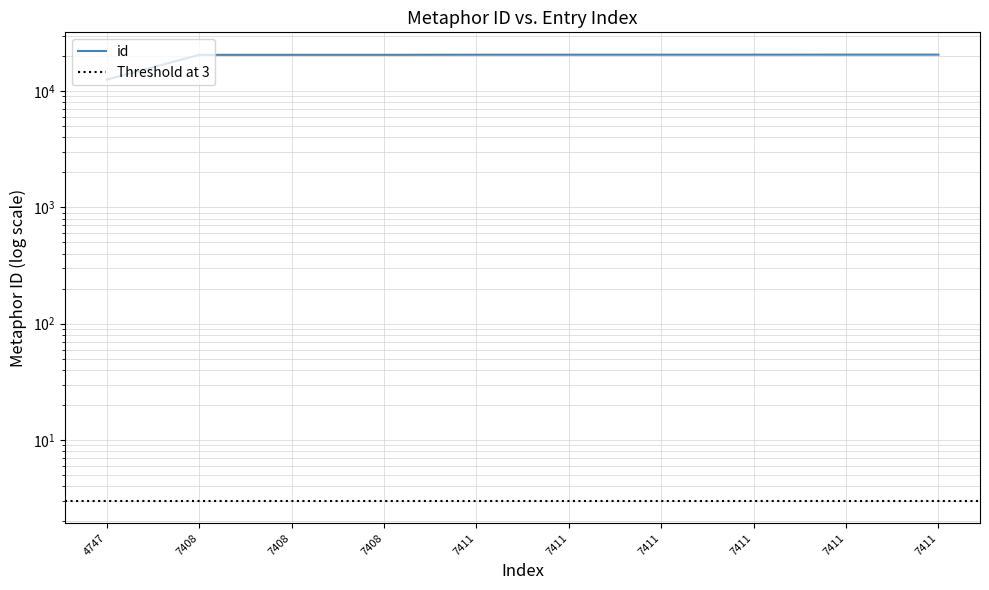

List the labels in order of value, smallest first.

4747, 7408, 7408, 7408, 7411, 7411, 7411, 7411, 7411, 7411